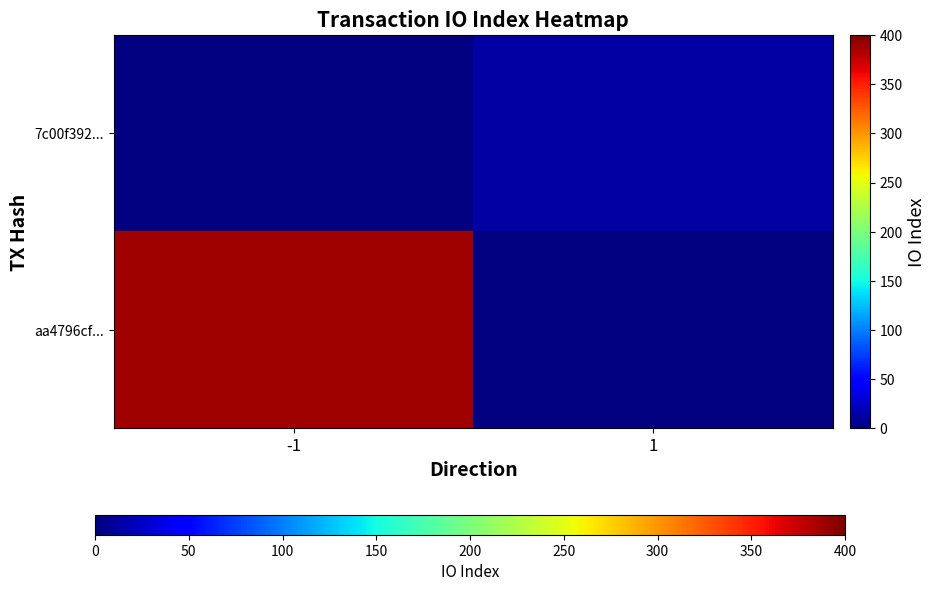

True or false: 7c00f392... has a value of 20.6 at 1.

False